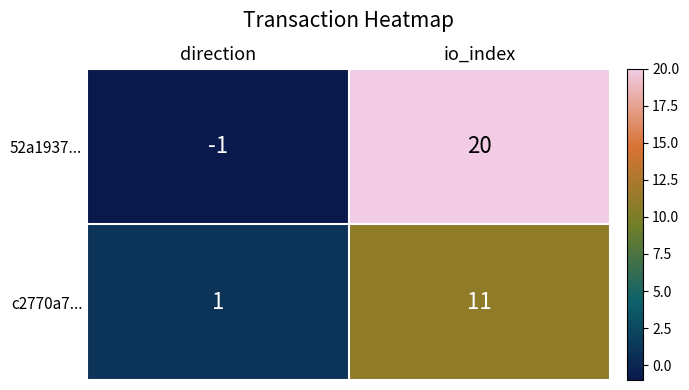

At which category is the sum across all series the highest?

io_index